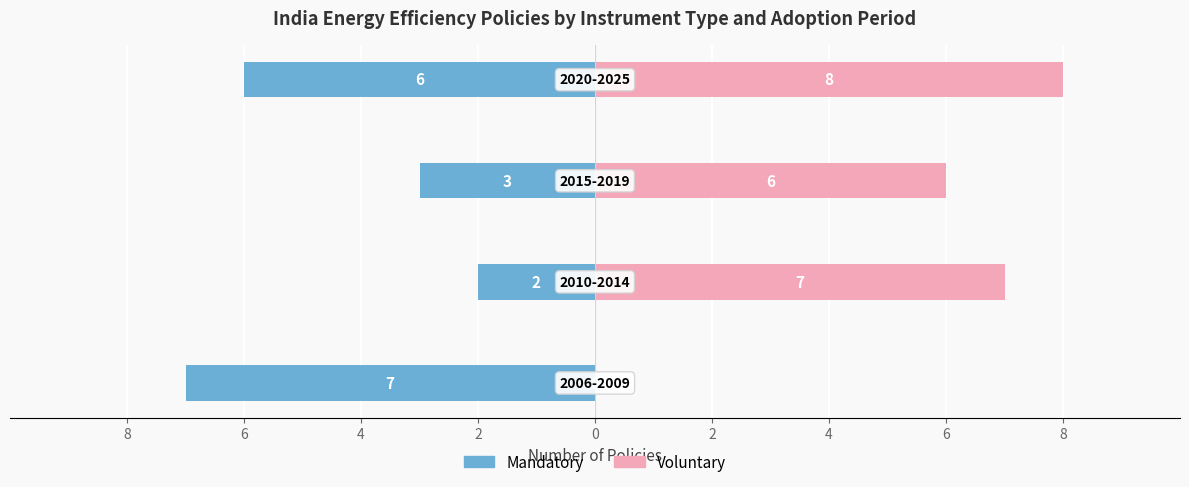

Reading left to right, list all the values displayed in this chart.

Mandatory: 8=7	6=2	4=3	2=6
Voluntary: 8=0	6=7	4=6	2=8